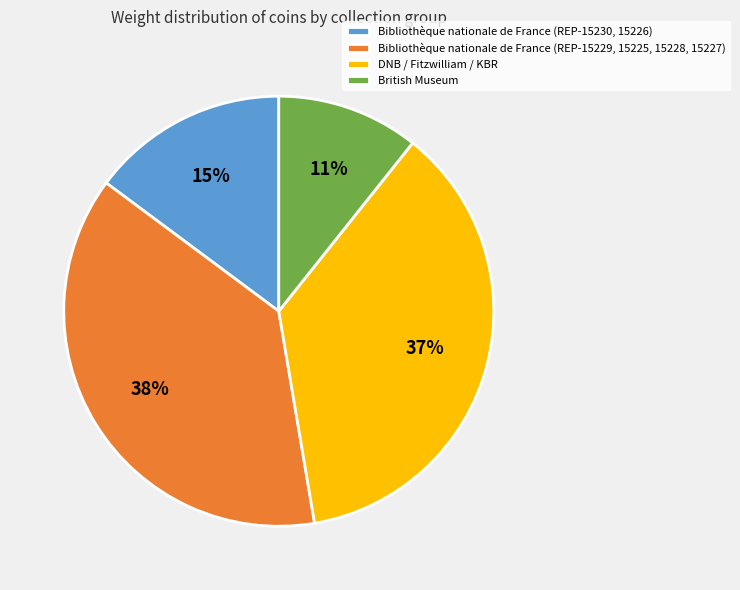

Does Bibliothèque nationale de France (REP-15229, 15225, 15228, 15227) account for over 50% of the chart?

No